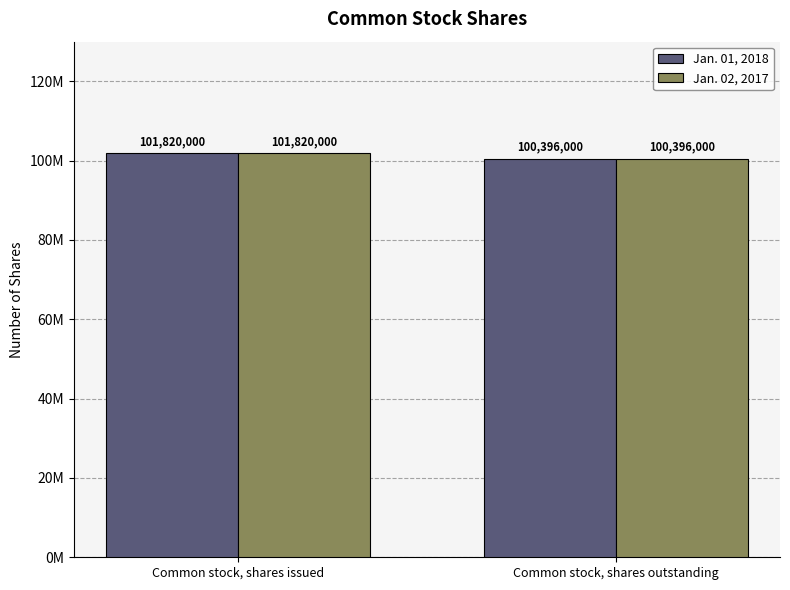

Between Common stock, shares issued and Common stock, shares outstanding, which series saw the biggest shift?

Jan. 01, 2018